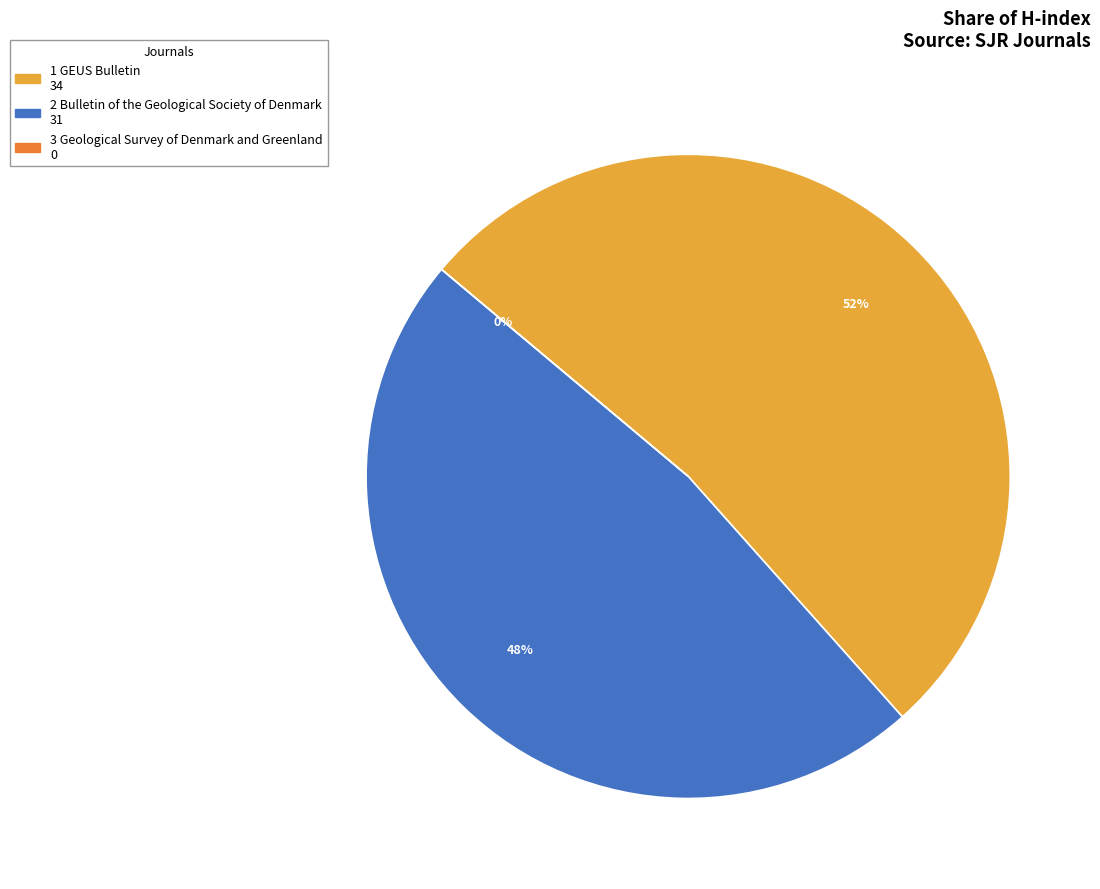

How many slices are in this pie chart?

3